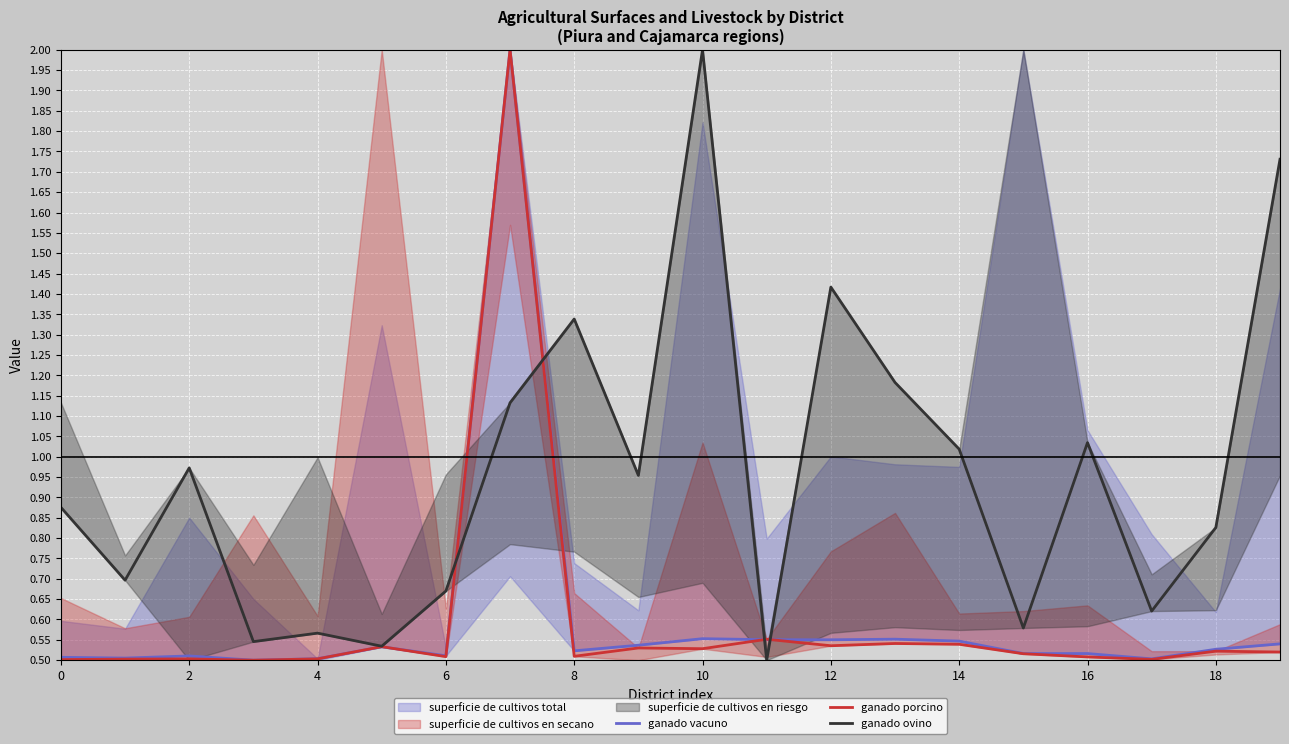

Reading left to right, what are all the values shown in this chart?

ganado vacuno: 0.5	0.5	0.5	0.5	0.5	0.5	0.5	2.0	0.5	0.5	0.6	0.6	0.6	0.6	0.5	0.5	0.5	0.5	0.5	0.5
ganado porcino: 0.5	0.5	0.5	0.5	0.5	0.5	0.5	2.0	0.5	0.5	0.5	0.6	0.5	0.5	0.5	0.5	0.5	0.5	0.5	0.5
ganado ovino: 0.9	0.7	1.0	0.5	0.6	0.5	0.7	1.1	1.3	1.0	2.0	0.5	1.4	1.2	1.0	0.6	1.0	0.6	0.8	1.7